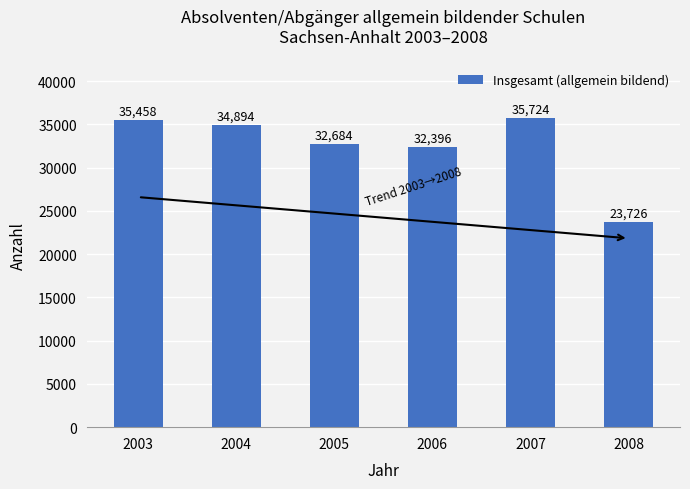

Reading left to right, list all the values displayed in this chart.

35458	34894	32684	32396	35724	23726